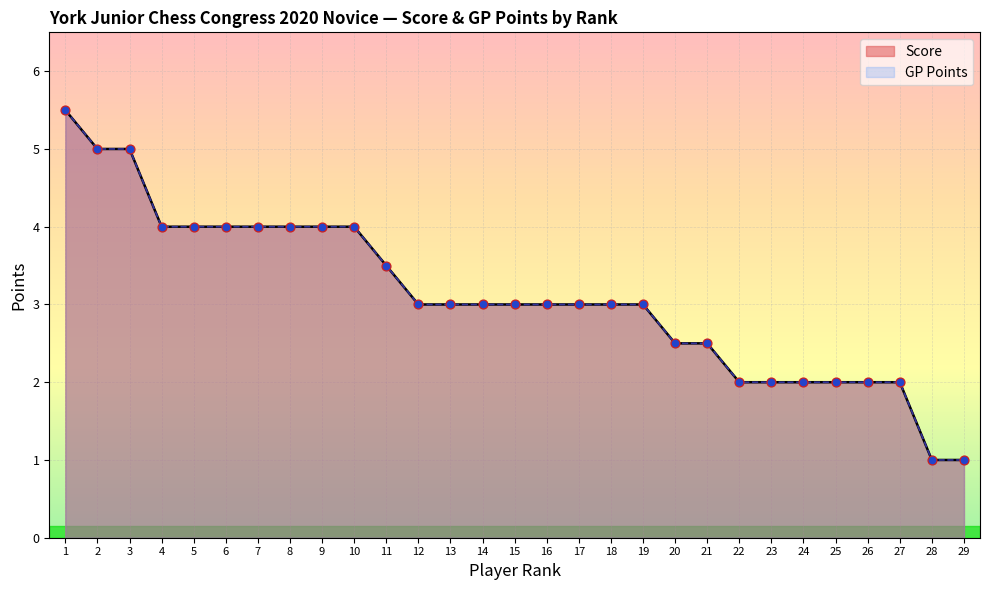

Which series has the largest total across all categories?

Score